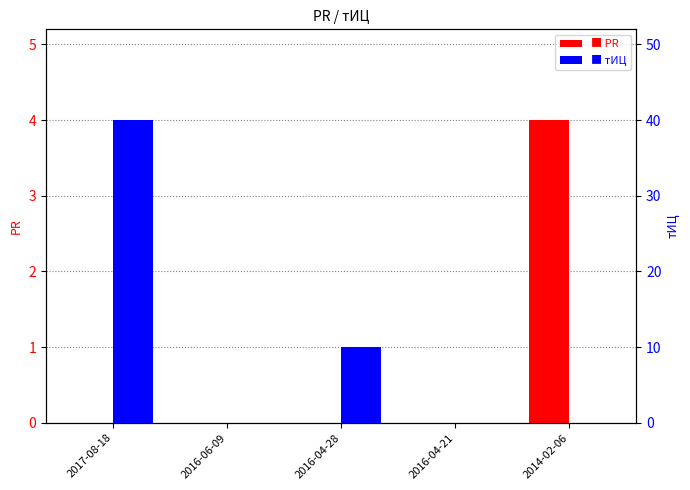

At which category does the chart reach its minimum across all series?

2017-08-18